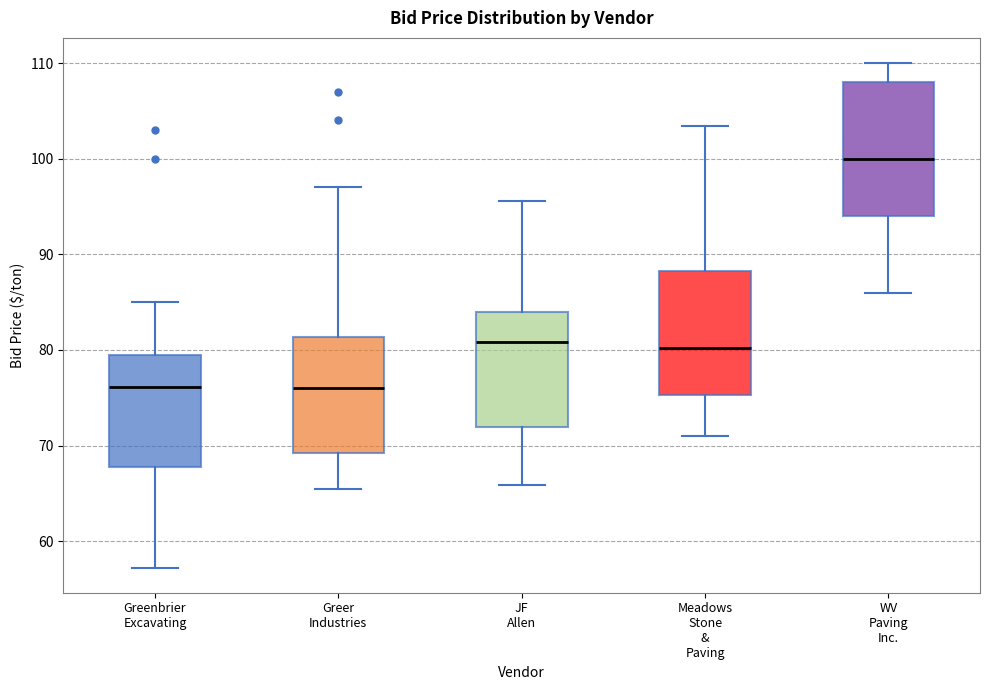

Reading left to right, read every box against the y-axis: the position of its median line, the range the box covers, and the ends of its whiskers. The values are not printed on the chart, so give them approximately, as read against the axis.

Greenbrier Excavating: median 76, box 68 to 80, whiskers 57 to 85
Greer Industries: median 76, box 69 to 81, whiskers 66 to 97
JF Allen: median 81, box 72 to 84, whiskers 66 to 96
Meadows Stone & Paving: median 80, box 75 to 88, whiskers 71 to 103
WV Paving Inc.: median 100, box 94 to 108, whiskers 86 to 110